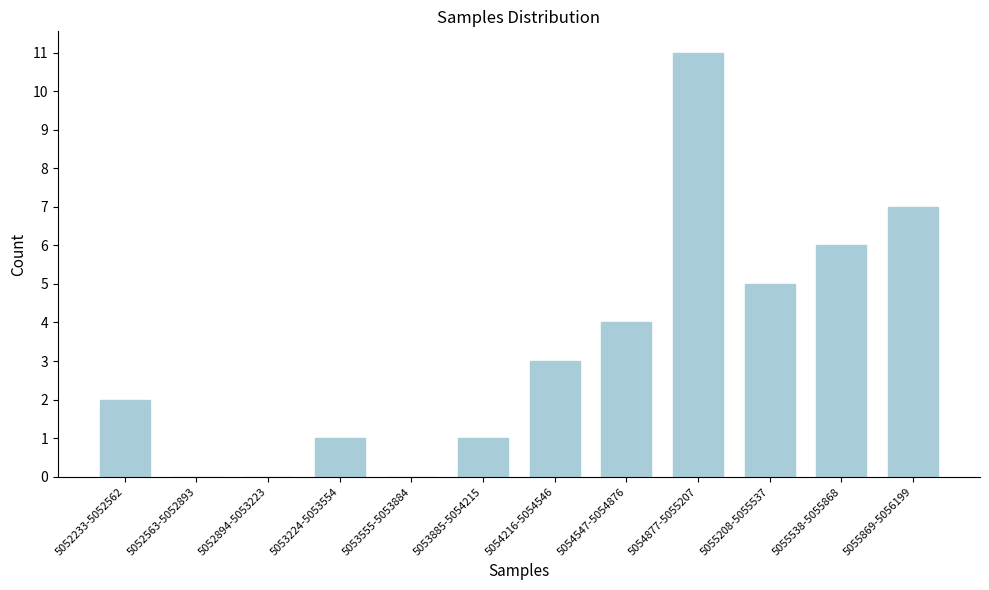

Reading right to left, what are all the values shown in this chart?

5055869-5056199=7	5055538-5055868=6	5055208-5055537=5	5054877-5055207=11	5054547-5054876=4	5054216-5054546=3	5053885-5054215=1	5053555-5053884=0	5053224-5053554=1	5052894-5053223=0	5052563-5052893=0	5052233-5052562=2